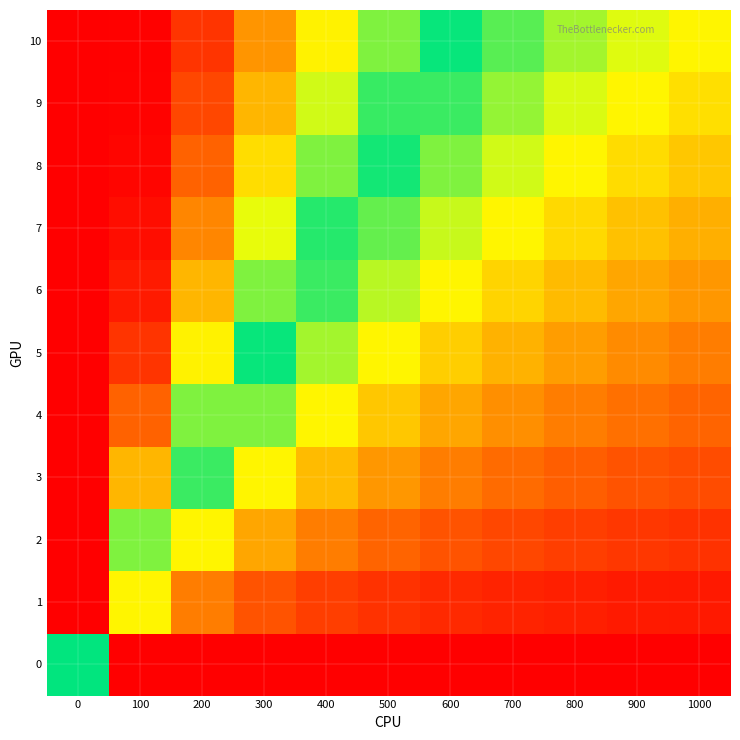

Reading left to right, extract all data points from this chart.

0: 0=0.5	100=1.0	200=1.0	300=1.0	400=1.0	500=1.0	600=1.0	700=1.0	800=1.0	900=1.0	1000=1.0
1: 0=0.0	100=0.3	200=0.2	300=0.1	400=0.1	500=0.1	600=0.1	700=0.0	800=0.0	900=0.0	1000=0.0
2: 0=0.0	100=0.6	200=0.3	300=0.2	400=0.2	500=0.1	600=0.1	700=0.1	800=0.1	900=0.1	1000=0.1
3: 0=0.0	100=0.8	200=0.5	300=0.3	400=0.2	500=0.2	600=0.2	700=0.1	800=0.1	900=0.1	1000=0.1
4: 0=0.0	100=0.9	200=0.6	300=0.4	400=0.3	500=0.3	600=0.2	700=0.2	800=0.2	900=0.1	1000=0.1
5: 0=0.0	100=0.9	200=0.7	300=0.5	400=0.4	500=0.3	600=0.3	700=0.2	800=0.2	900=0.2	1000=0.2
6: 0=0.0	100=1.0	200=0.8	300=0.6	400=0.5	500=0.4	600=0.3	700=0.3	800=0.2	900=0.2	1000=0.2
7: 0=0.0	100=1.0	200=0.8	300=0.7	400=0.5	500=0.4	600=0.4	700=0.3	800=0.3	900=0.3	1000=0.2
8: 0=0.0	100=1.0	200=0.9	300=0.7	400=0.6	500=0.5	600=0.4	700=0.4	800=0.3	900=0.3	1000=0.3
9: 0=0.0	100=1.0	200=0.9	300=0.8	400=0.6	500=0.5	600=0.5	700=0.4	800=0.4	900=0.3	1000=0.3
10: 0=0.0	100=1.0	200=0.9	300=0.8	400=0.7	500=0.6	600=0.5	700=0.4	800=0.4	900=0.4	1000=0.3